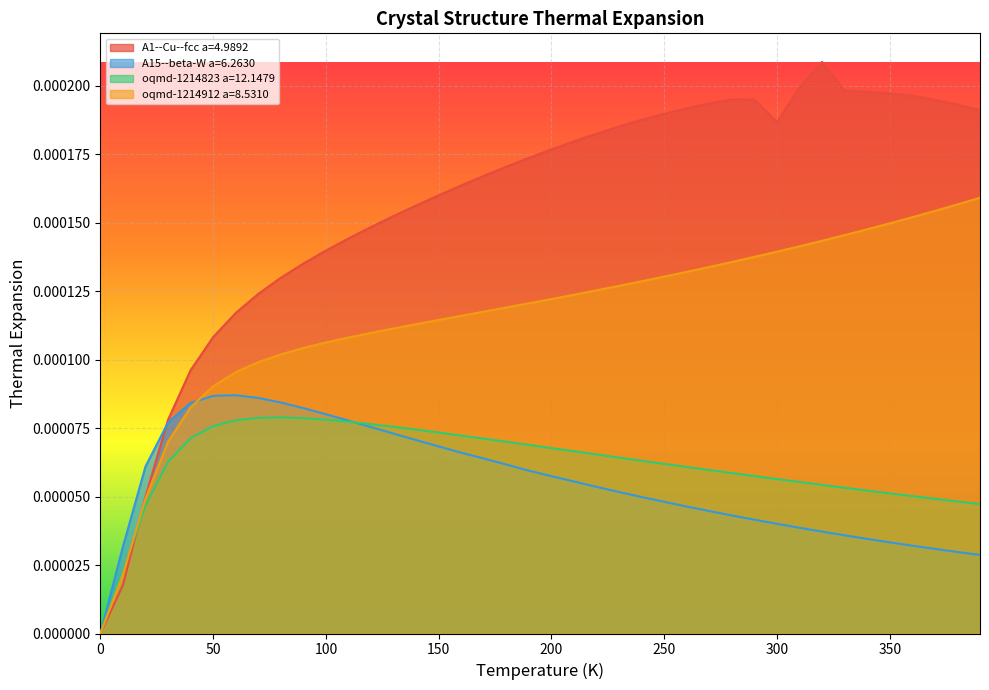

Reading left to right, transcribe all the data shown in this chart.

A1--Cu--fcc a=4.9892: 0=0.0	10=0.0	20=0.0	30=0.0	40=0.0	50=0.0	60=0.0	70=0.0	80=0.0	90=0.0	100=0.0	110=0.0	120=0.0	130=0.0	140=0.0	150=0.0	160=0.0	170=0.0	180=0.0	190=0.0	200=0.0	210=0.0	220=0.0	230=0.0	240=0.0	250=0.0	260=0.0	270=0.0	280=0.0	290=0.0	300=0.0	310=0.0	320=0.0	330=0.0	340=0.0	350=0.0	360=0.0	370=0.0	380=0.0	390=0.0
A15--beta-W a=6.2630: 0=0.0	10=0.0	20=0.0	30=0.0	40=0.0	50=0.0	60=0.0	70=0.0	80=0.0	90=0.0	100=0.0	110=0.0	120=0.0	130=0.0	140=0.0	150=0.0	160=0.0	170=0.0	180=0.0	190=0.0	200=0.0	210=0.0	220=0.0	230=0.0	240=0.0	250=0.0	260=0.0	270=0.0	280=0.0	290=0.0	300=0.0	310=0.0	320=0.0	330=0.0	340=0.0	350=0.0	360=0.0	370=0.0	380=0.0	390=0.0
oqmd-1214823 a=12.1479: 0=0.0	10=0.0	20=0.0	30=0.0	40=0.0	50=0.0	60=0.0	70=0.0	80=0.0	90=0.0	100=0.0	110=0.0	120=0.0	130=0.0	140=0.0	150=0.0	160=0.0	170=0.0	180=0.0	190=0.0	200=0.0	210=0.0	220=0.0	230=0.0	240=0.0	250=0.0	260=0.0	270=0.0	280=0.0	290=0.0	300=0.0	310=0.0	320=0.0	330=0.0	340=0.0	350=0.0	360=0.0	370=0.0	380=0.0	390=0.0
oqmd-1214912 a=8.5310: 0=0.0	10=0.0	20=0.0	30=0.0	40=0.0	50=0.0	60=0.0	70=0.0	80=0.0	90=0.0	100=0.0	110=0.0	120=0.0	130=0.0	140=0.0	150=0.0	160=0.0	170=0.0	180=0.0	190=0.0	200=0.0	210=0.0	220=0.0	230=0.0	240=0.0	250=0.0	260=0.0	270=0.0	280=0.0	290=0.0	300=0.0	310=0.0	320=0.0	330=0.0	340=0.0	350=0.0	360=0.0	370=0.0	380=0.0	390=0.0